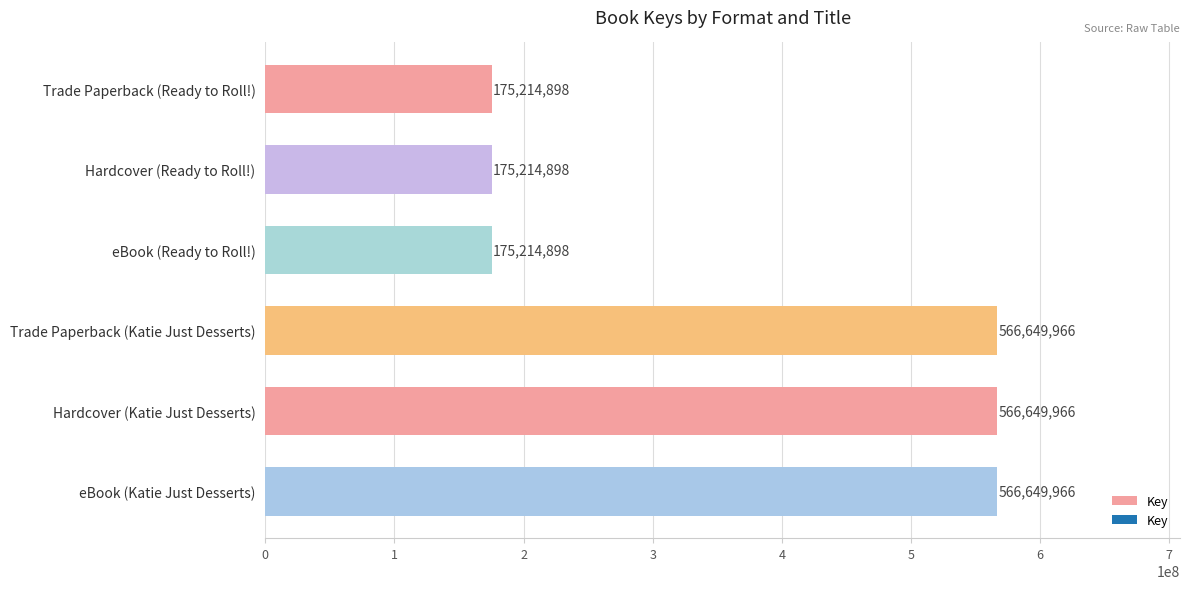

What is the average value?

370932432